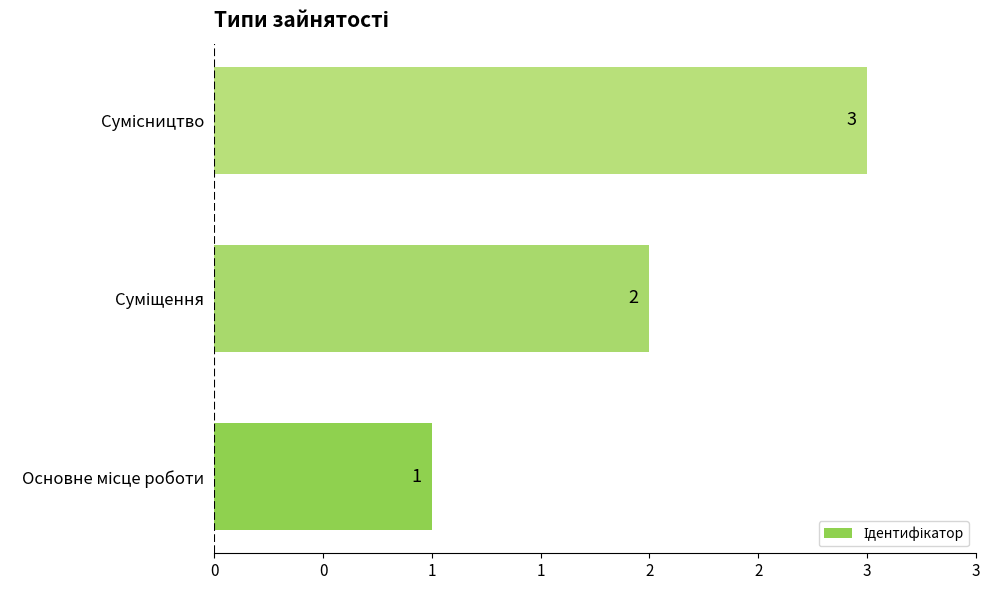

How many bars are there in total?

3